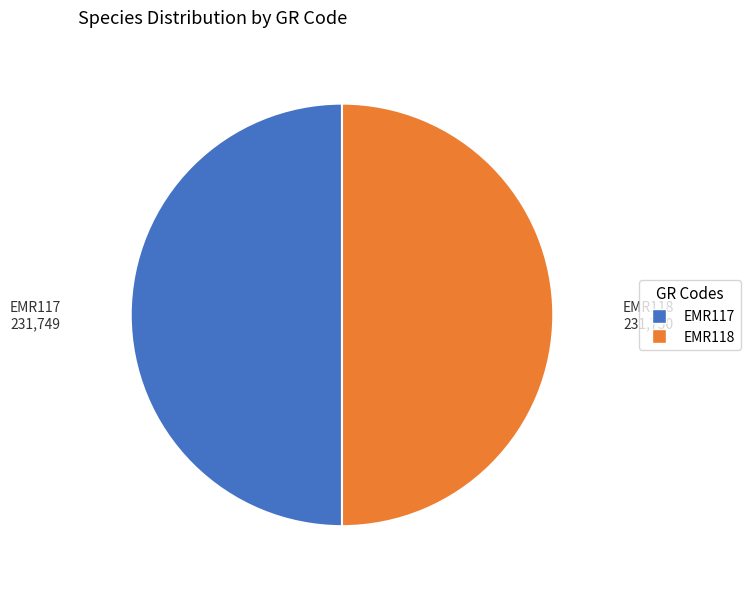

The EMR118 slice represents 50% of the pie. True or false?

True